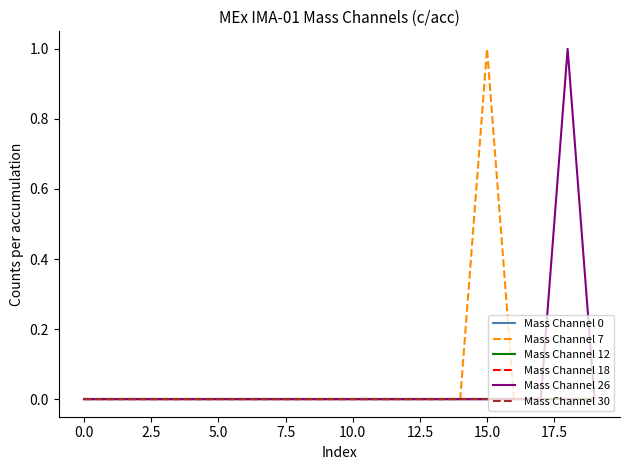

Does the chart have visible grid lines?

No